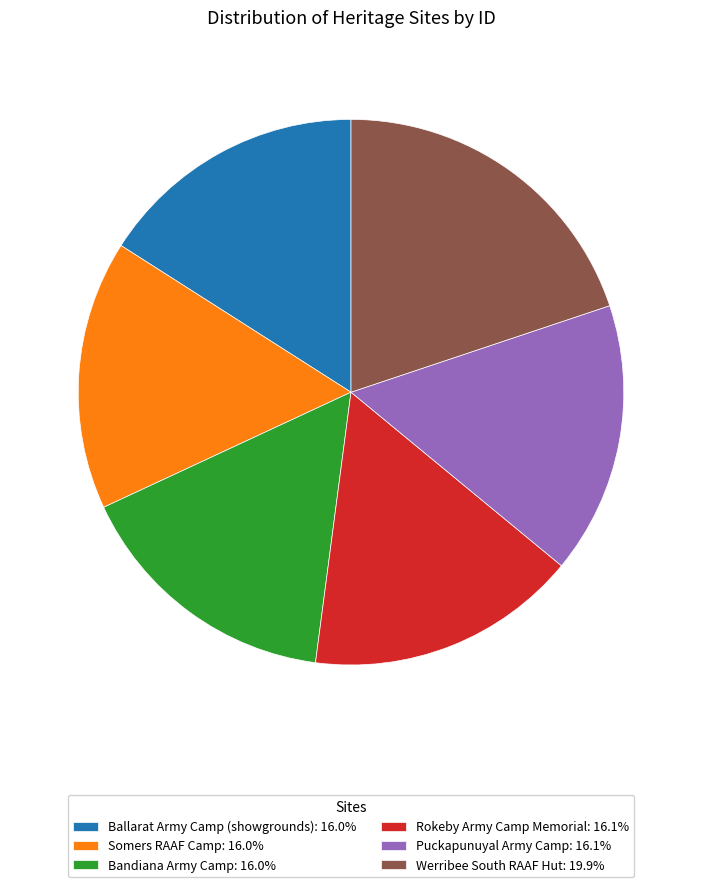

Count the number of slices in the pie.

6